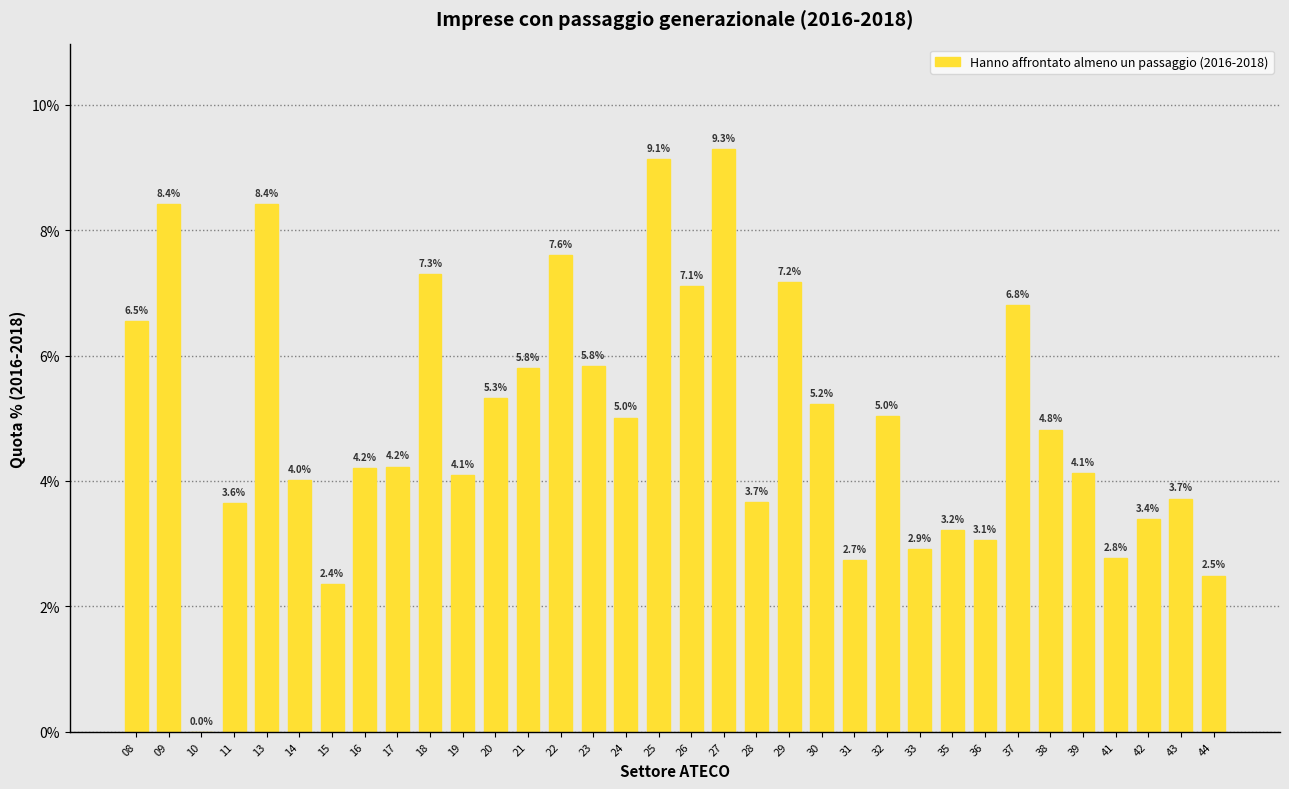

Where does the data first go above 4?

08